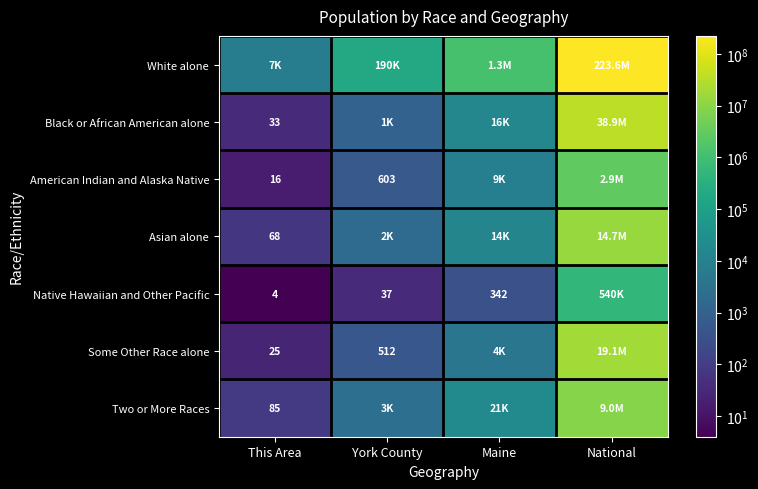

What is the difference between the Native Hawaiian and Other Pacific values at This Area and Maine?

338